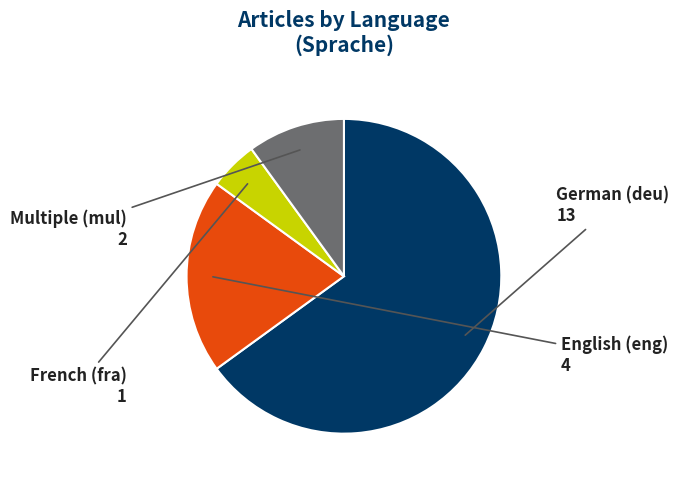

Does any single category account for the majority?

Yes